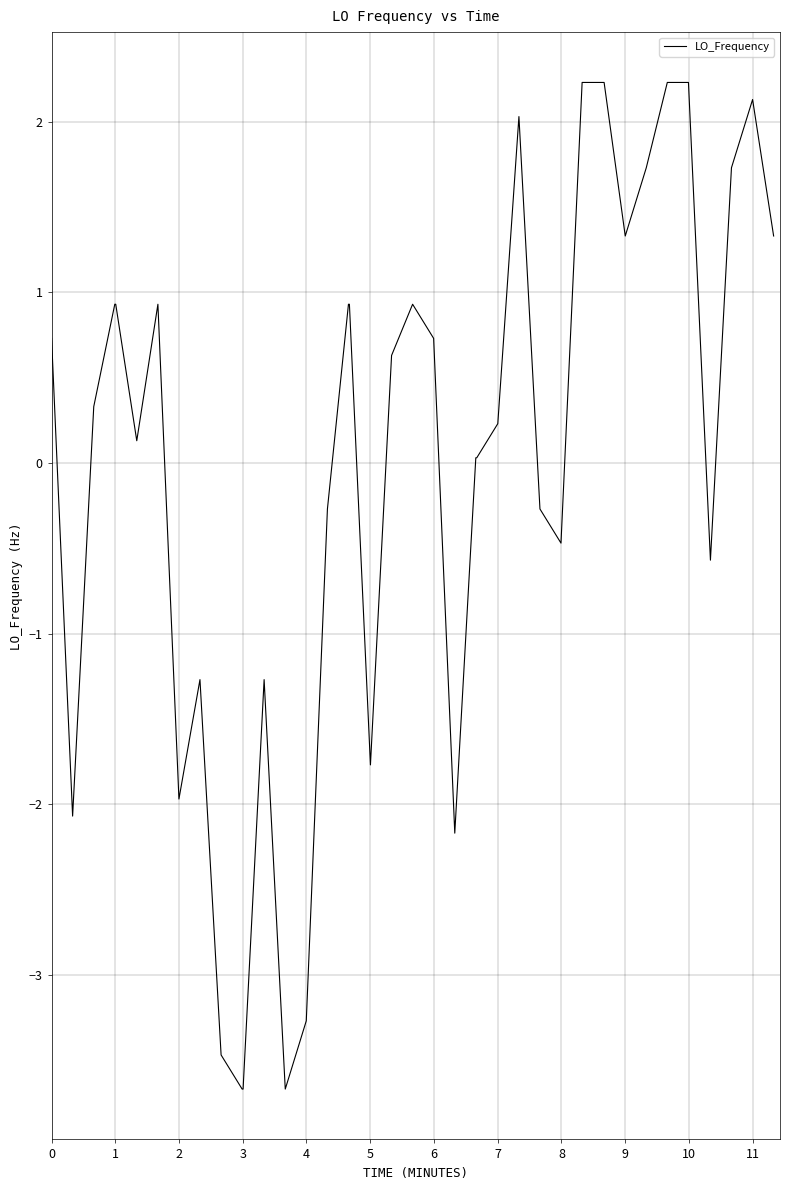

What is the maximum value shown in the chart?

2.2